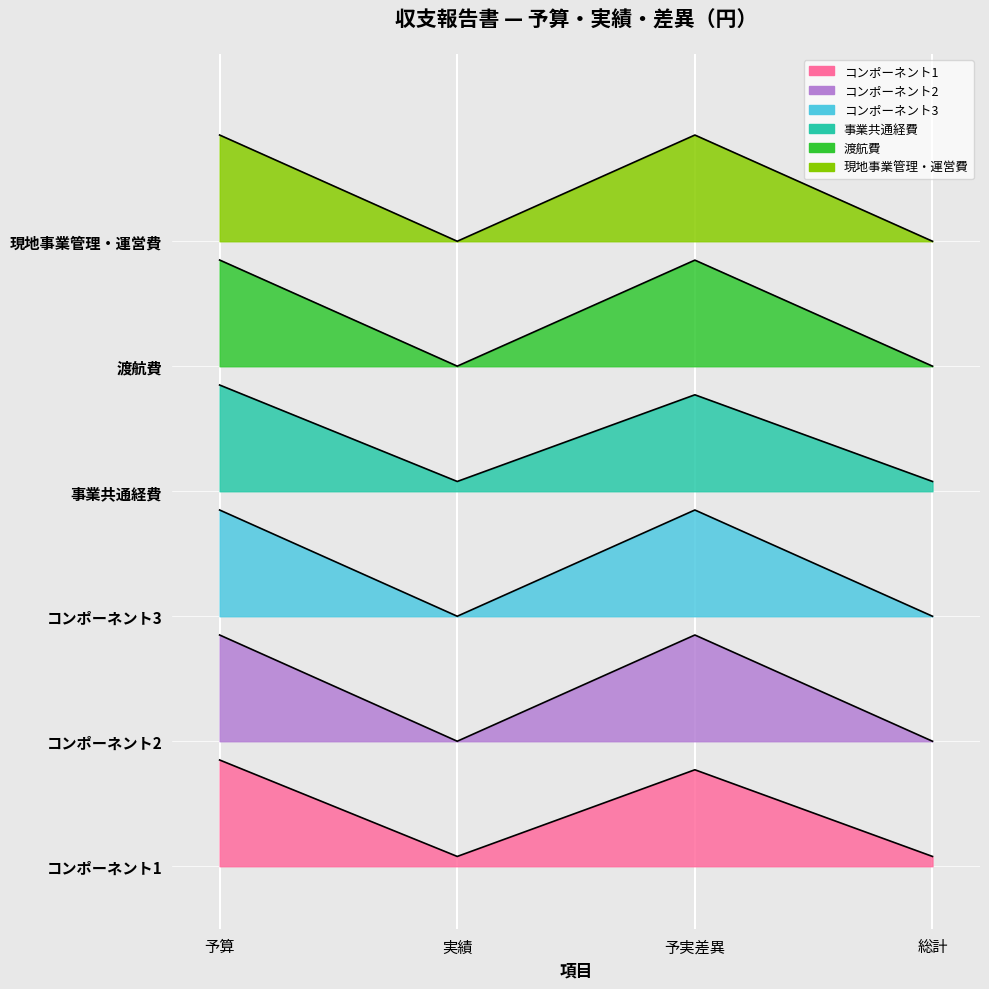

True or false: 渡航費 and 現地事業管理・運営費 cross at least once.

False